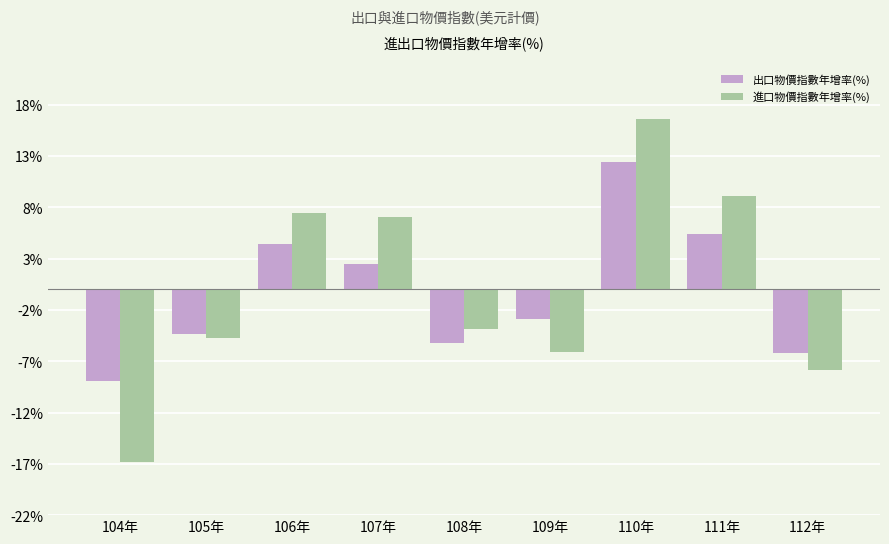

What is the value of the 進口物價指數年增率(%) bar at the 6th from the left?

-6.1